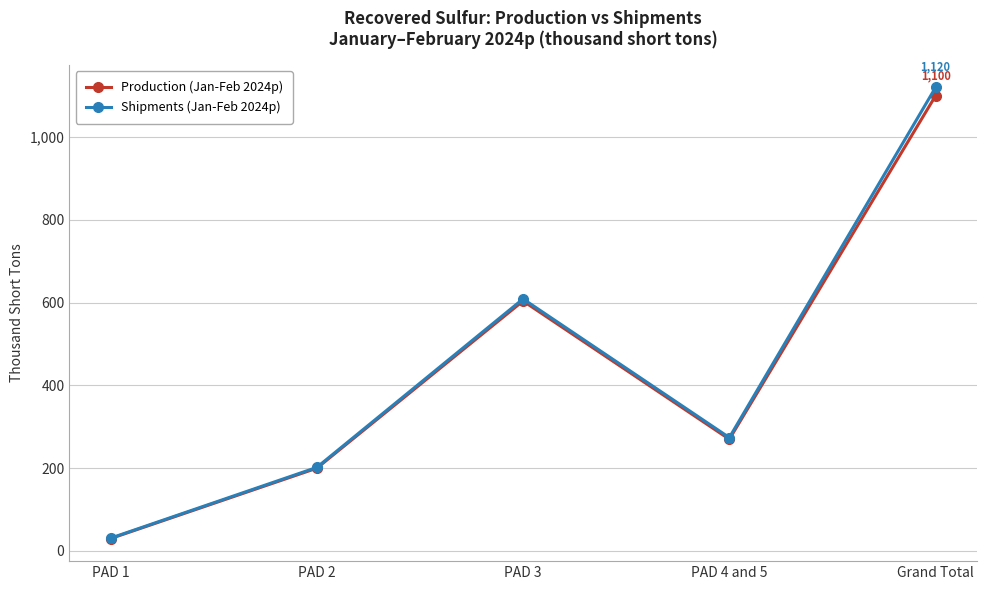

List the series in order of their peak value, highest first.

Shipments (Jan-Feb 2024p), Production (Jan-Feb 2024p)